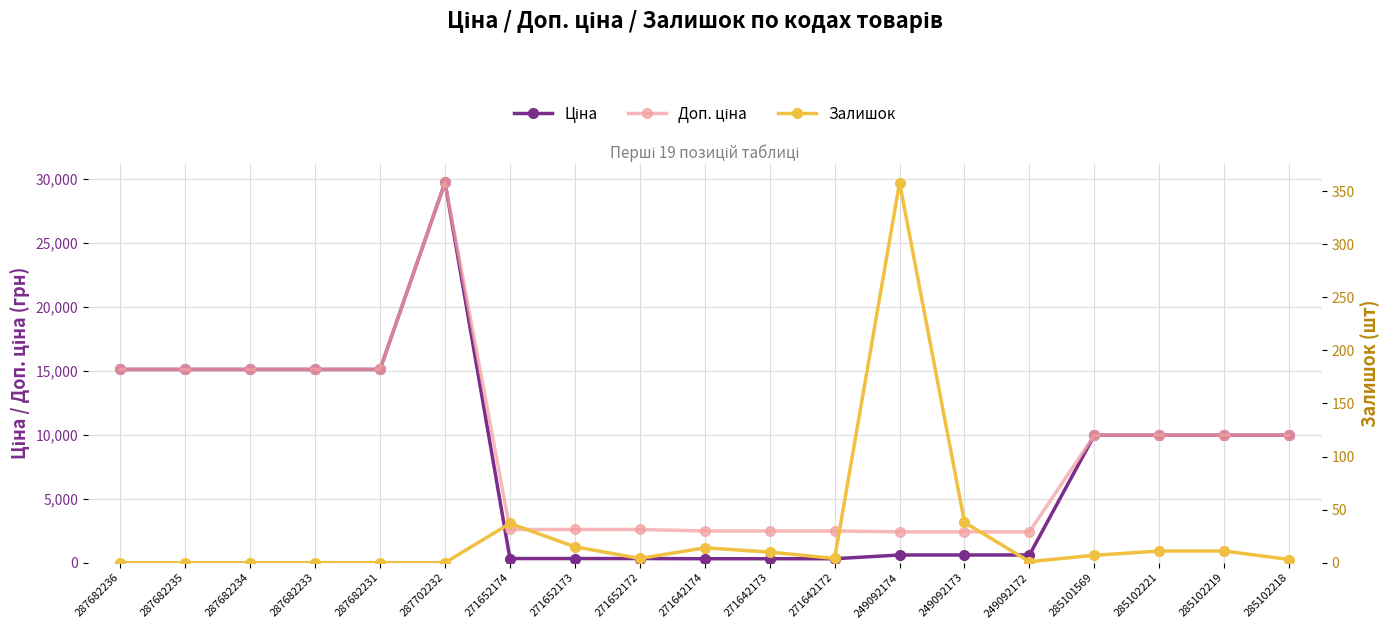

At 271642172, list the series in order from smallest to largest.

Залишок, Ціна, Доп. ціна